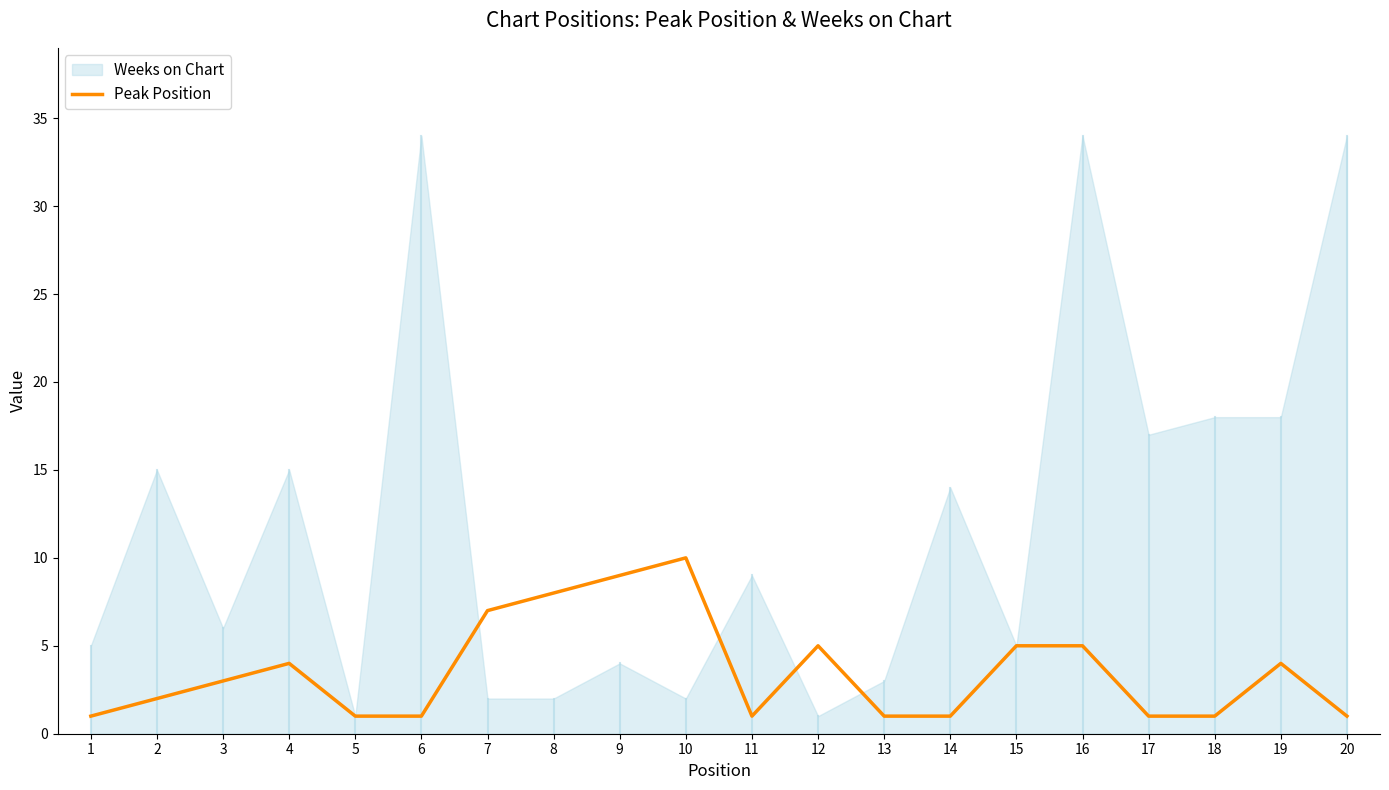

How many interior local peaks (higher than both neighbors) does the data have?

4